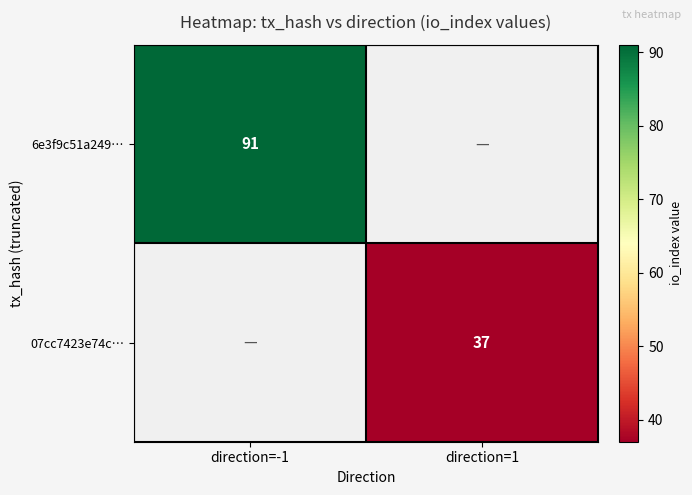

What is the minimum value for 6e3f9c51a249…?

91.0